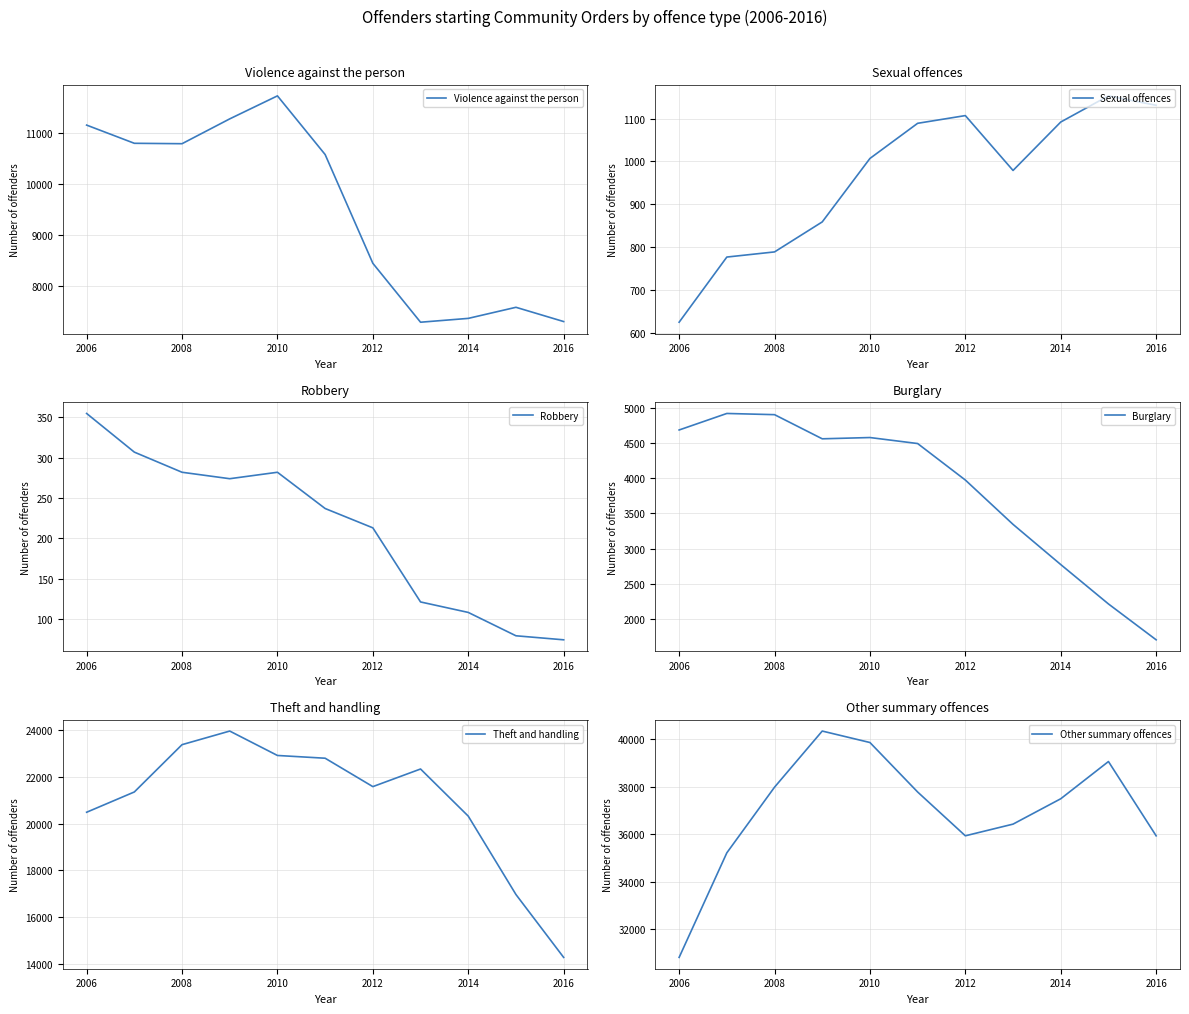

What is the value of the Sexual offences point at the 11th from the left?

1131